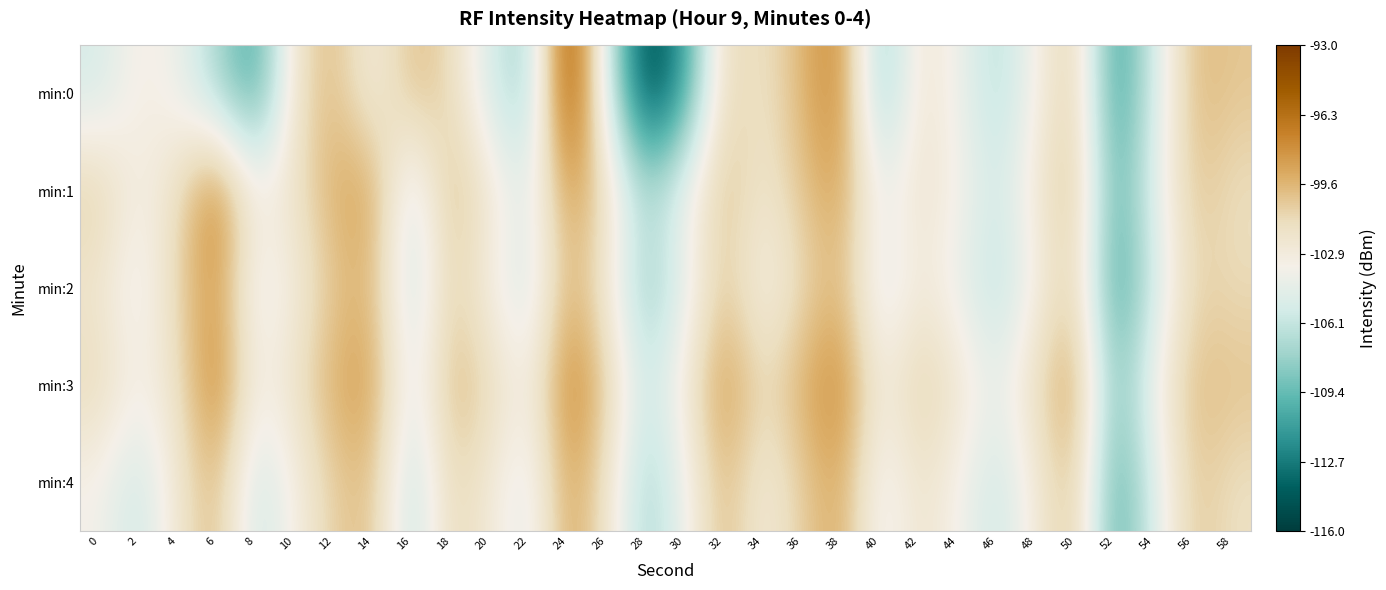

Which series has the largest range (max minus min)?

min:0